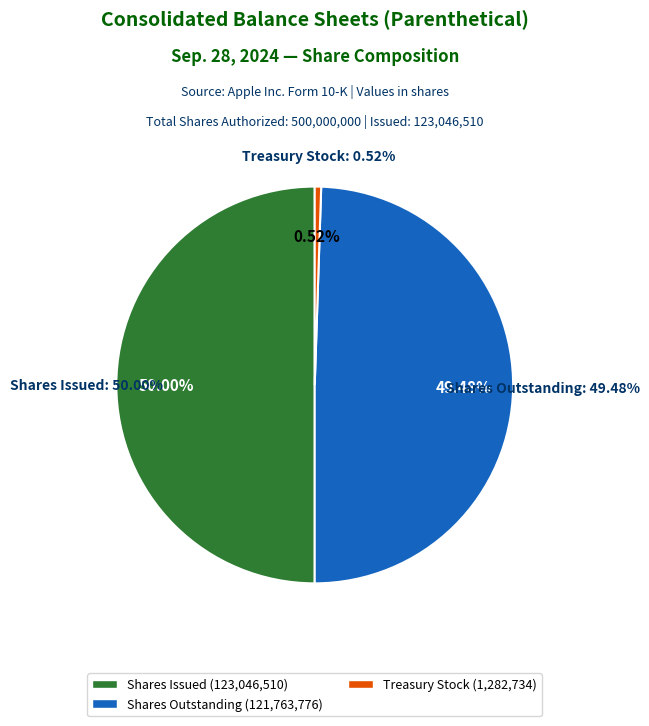

True or false: Common stock, shares issued accounts for 10% of the total.

False